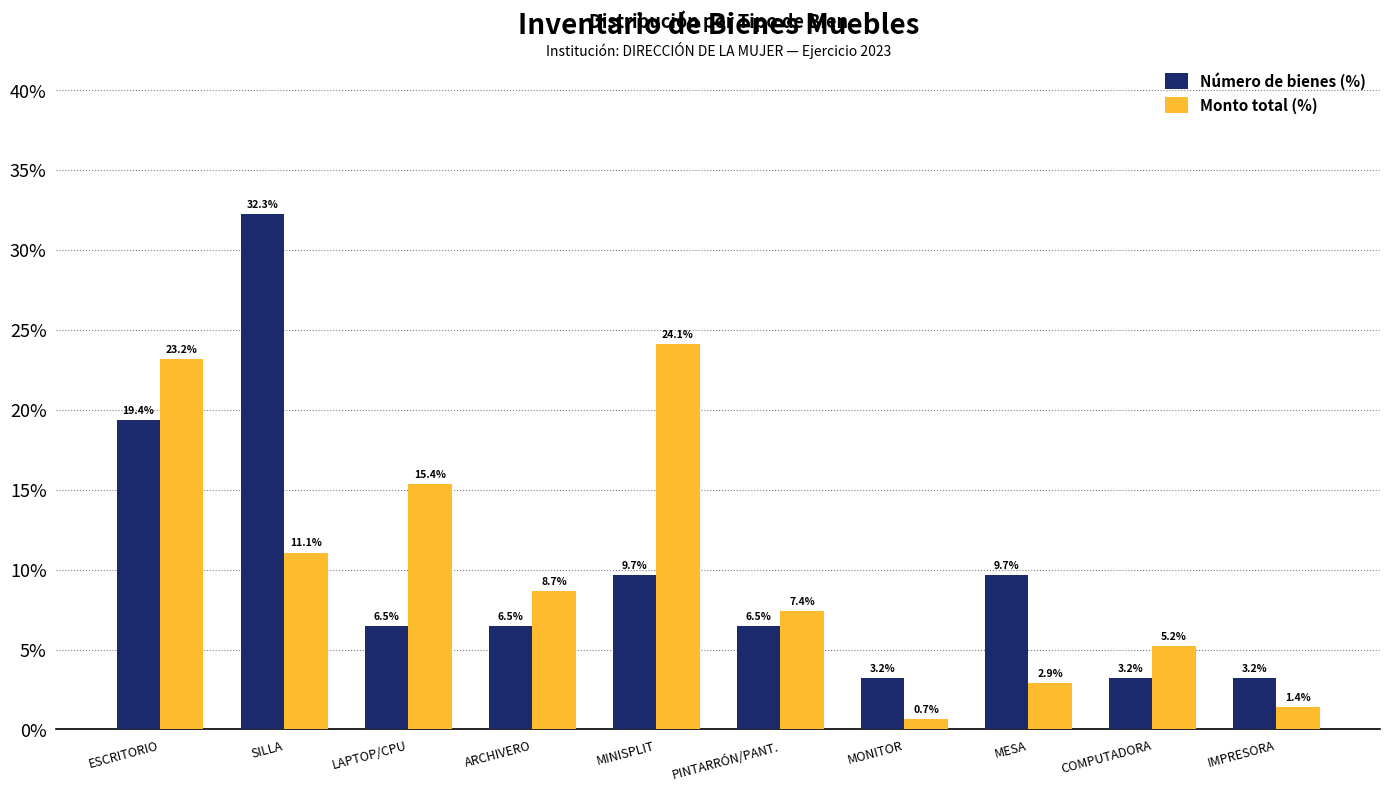

What is the difference between the highest and lowest values at MESA?

6.8